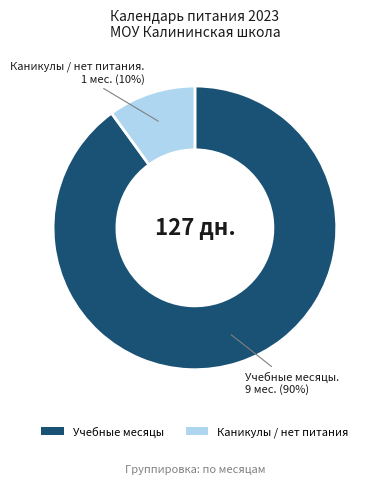

How many segments does this pie chart have?

2